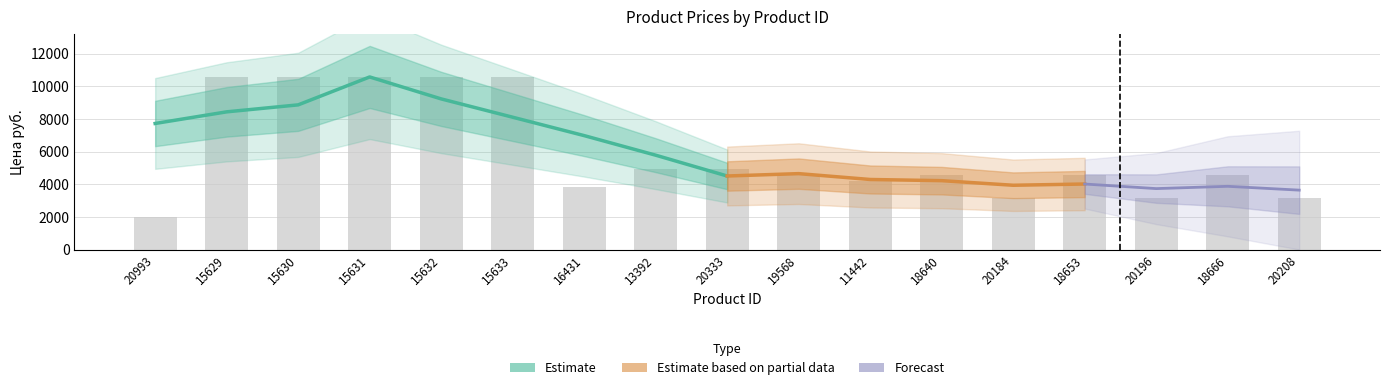

Reading left to right, what are all the values shown in this chart?

2021.0	10565.0	10565.0	10565.0	10565.0	10565.0	3847.0	4959.4	4932.7	4573.2	4193.0	4573.2	3167.2	4573.2	3167.2	4573.2	3167.2